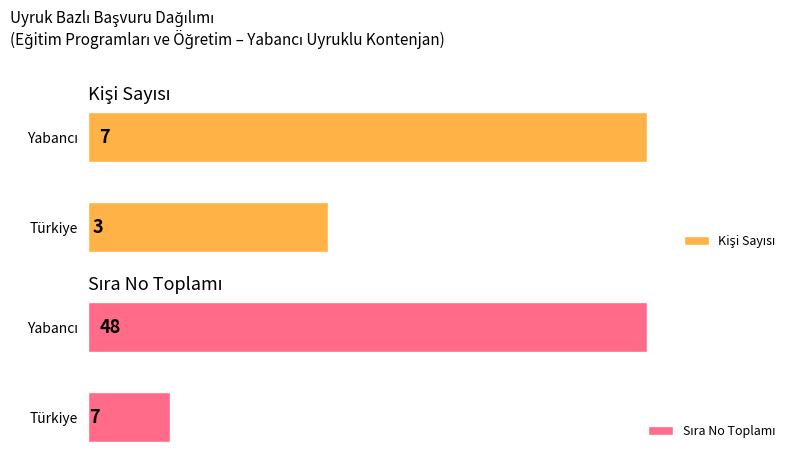

What is the difference between the maximum and minimum values in the Sıra No Toplamı series?

41